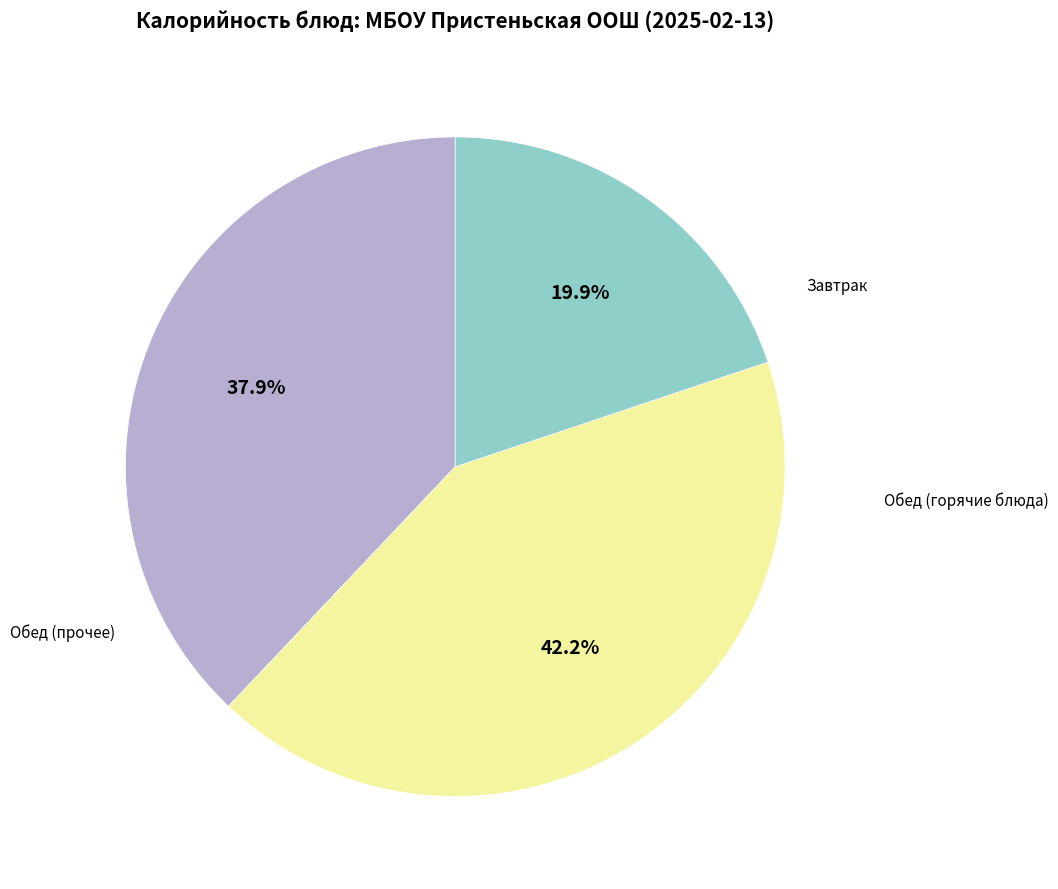

To the nearest percent, what is the difference between the largest and smallest slice percentages?

22%